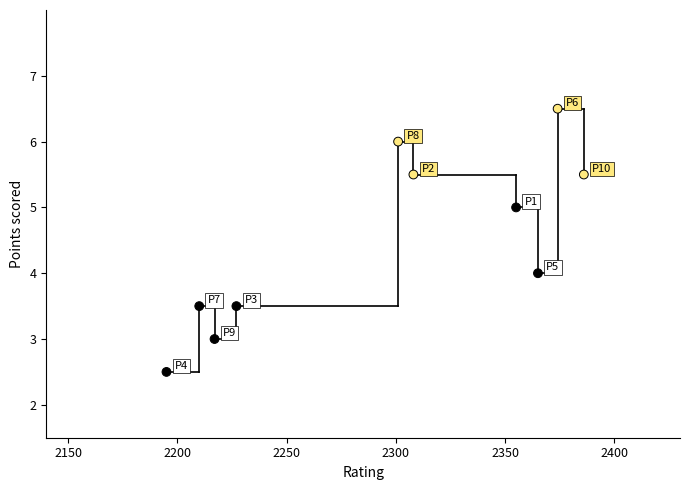

What is the range of Y values (max minus min)?

4.0